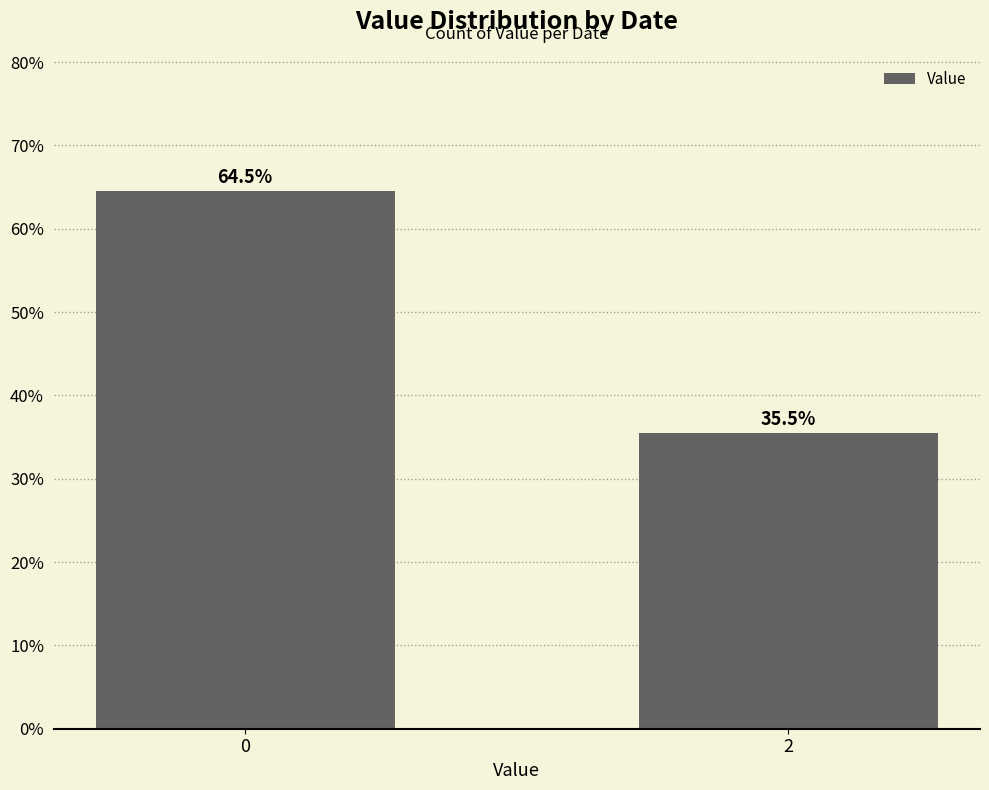

What is the value of the 2nd bar from the left?

0.4